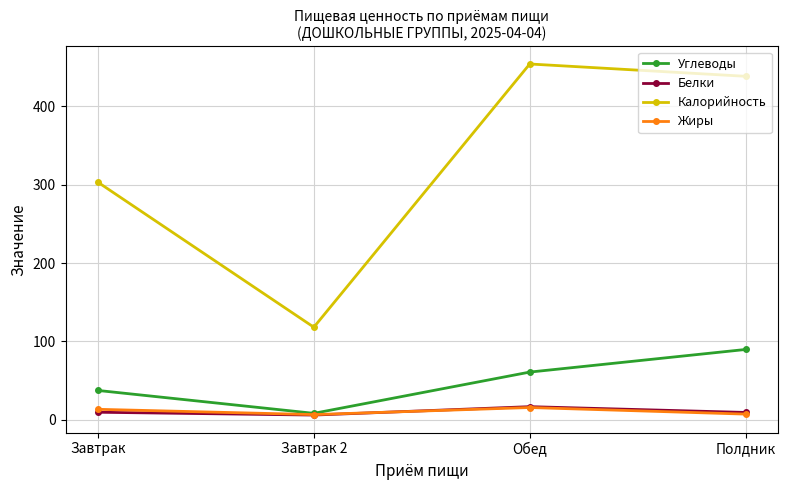

True or false: Углеводы and Калорийность cross at least once.

False